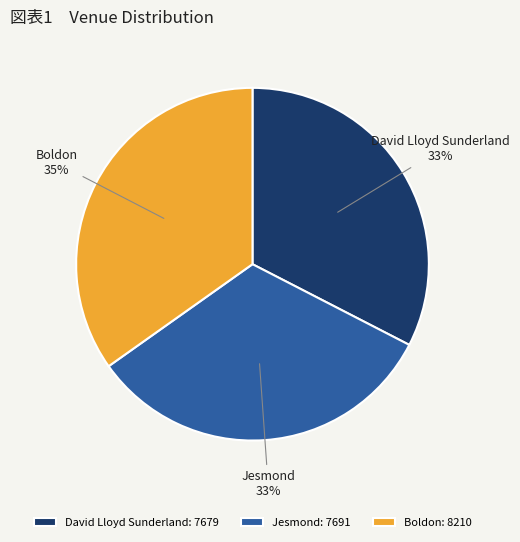

How many slices are in this pie chart?

3